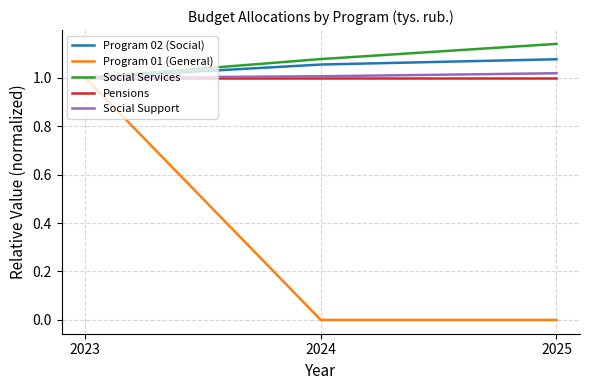

Which series has the largest range (max minus min)?

Program 01 (General)